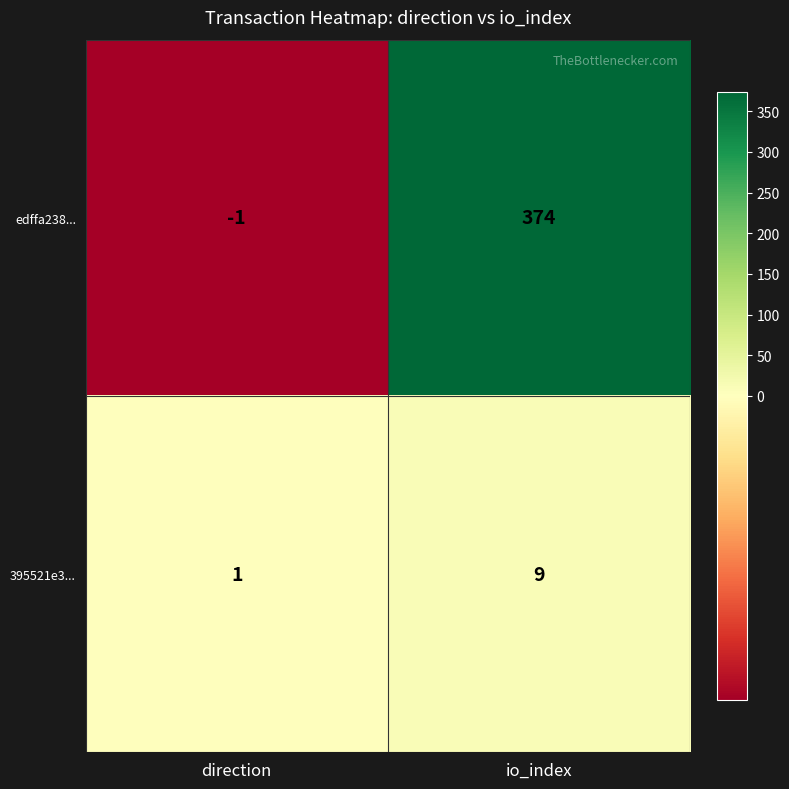

Which category has the lowest value across all series?

direction